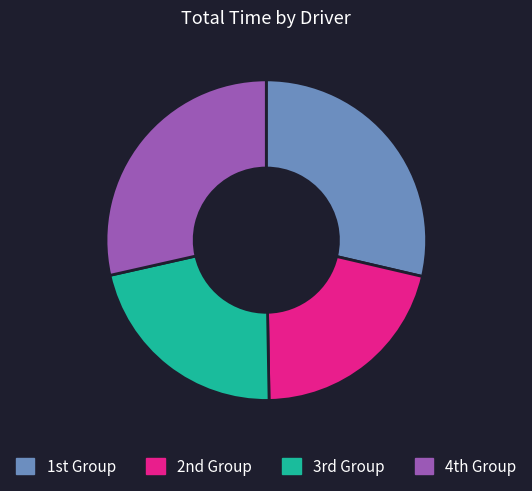

How many slices are in this pie chart?

4